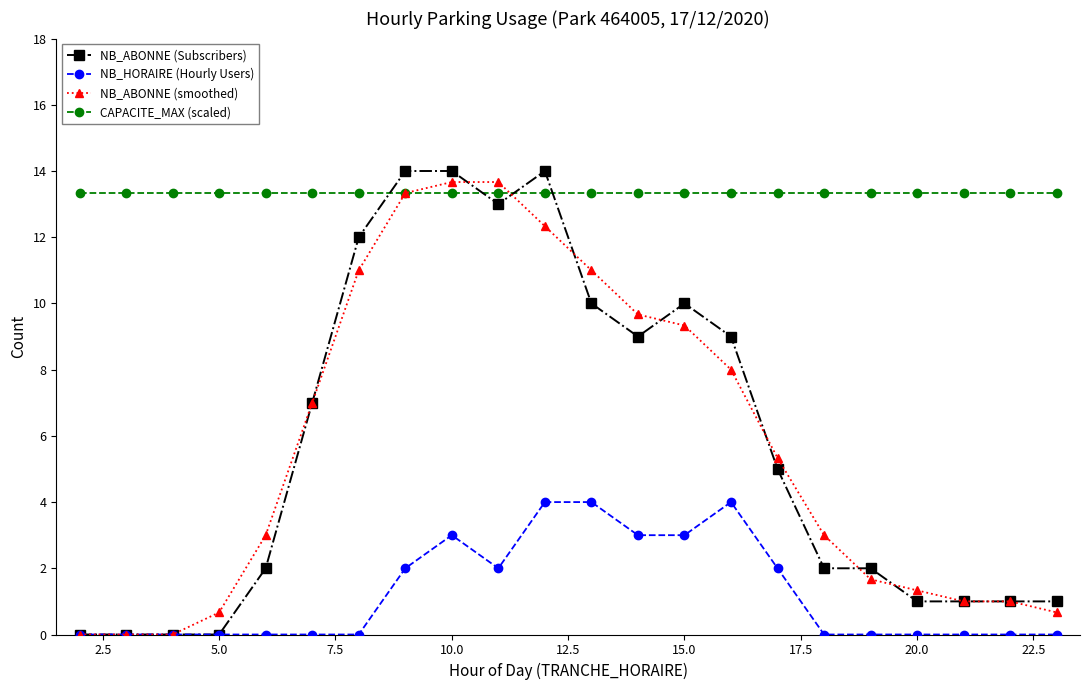

Which series has the largest total across all categories?

CAPACITE_MAX (scaled)